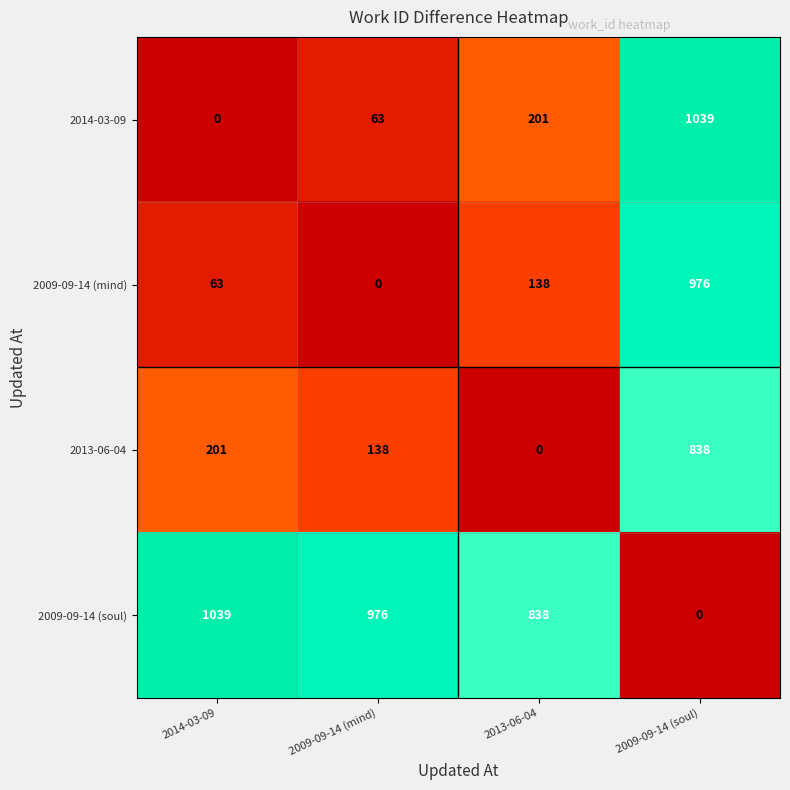

The 2014-03-09 series shows 0 at 2014-03-09. True or false?

True